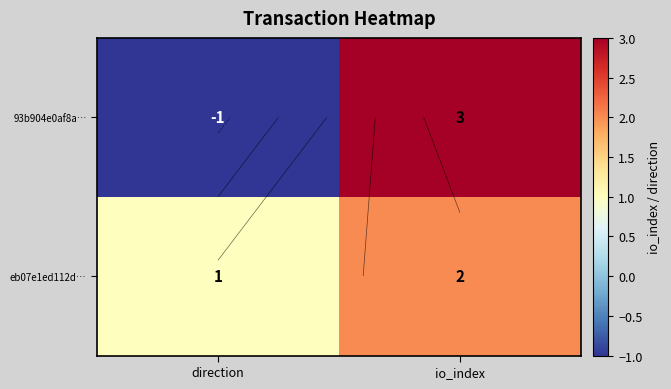

What is the difference between the highest and lowest values at io_index?

1